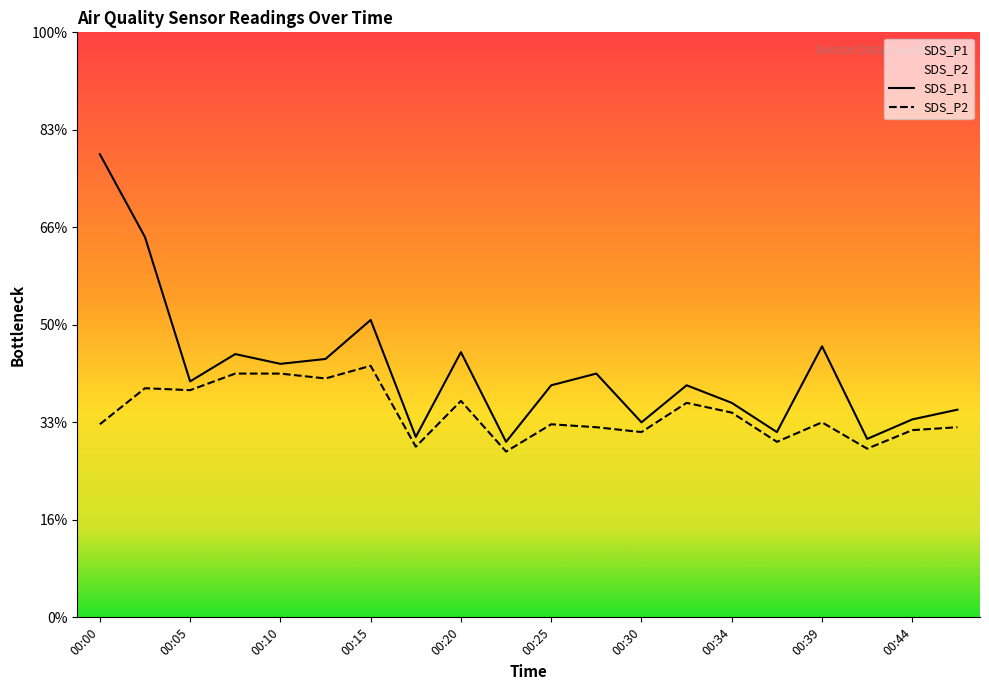

How many distinct data groups are displayed?

2